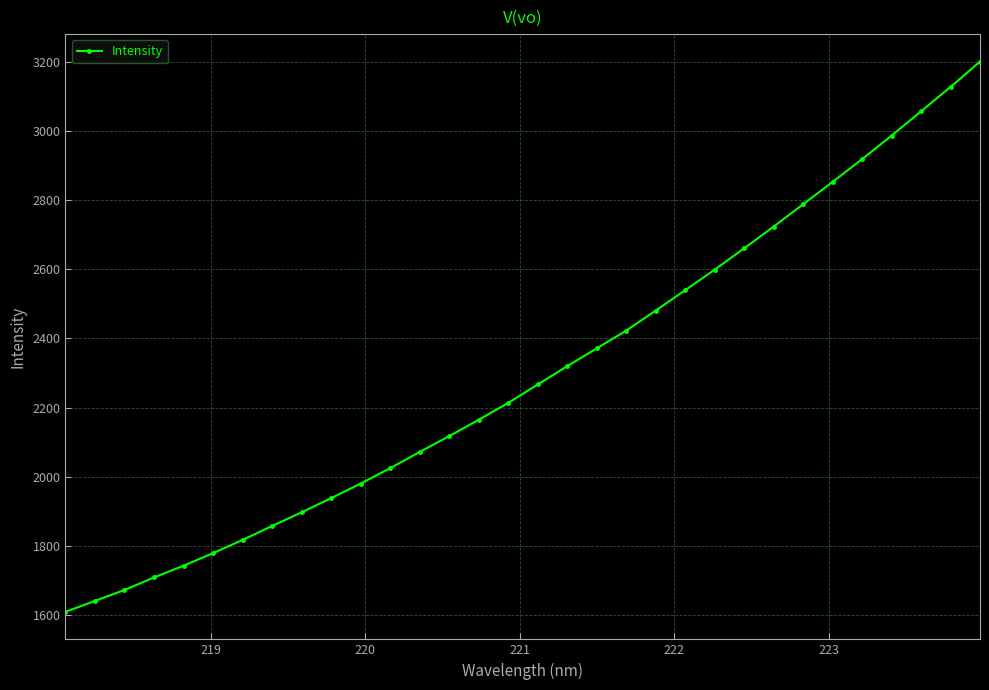

How many lines are shown in the chart?

1